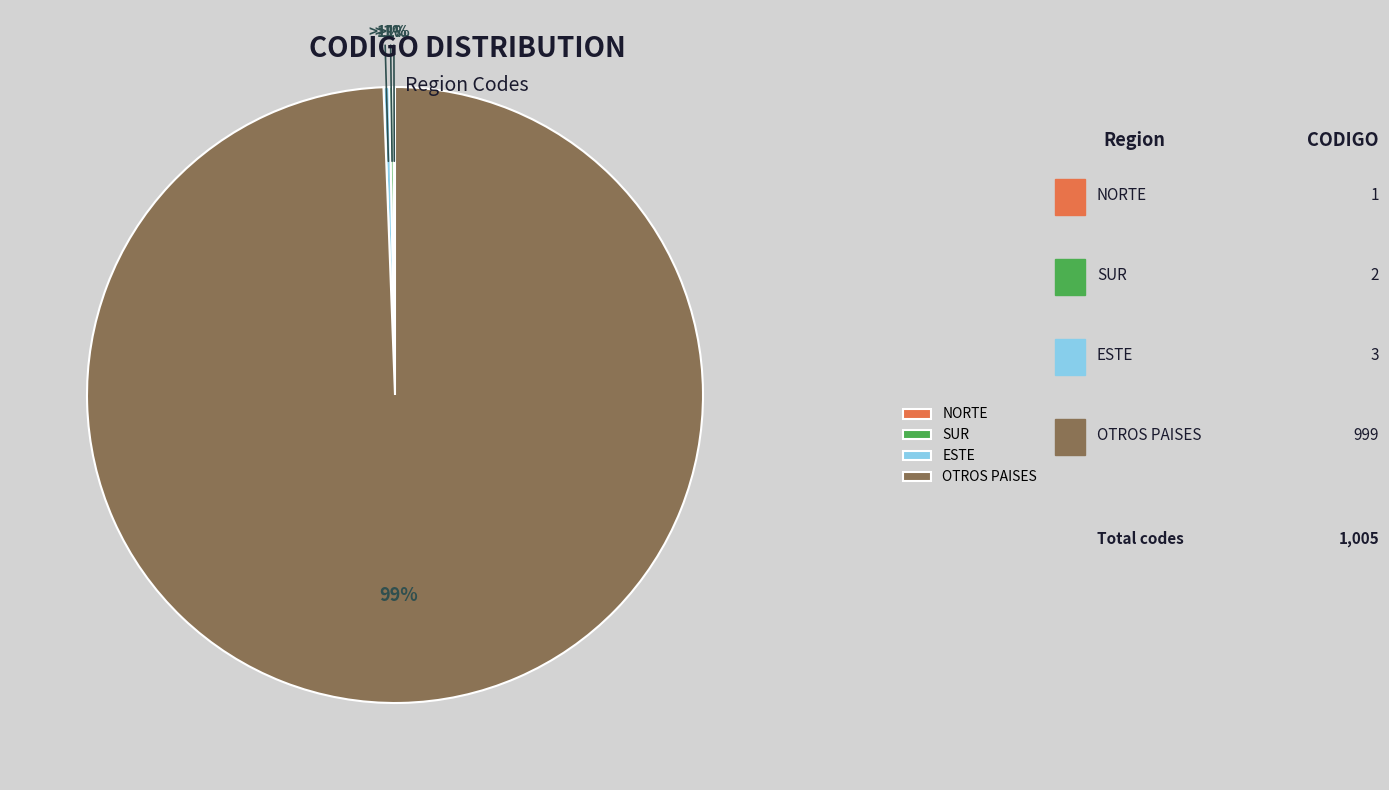

Rank the categories by value from lowest to highest.

NORTE, SUR, ESTE, OTROS PAISES